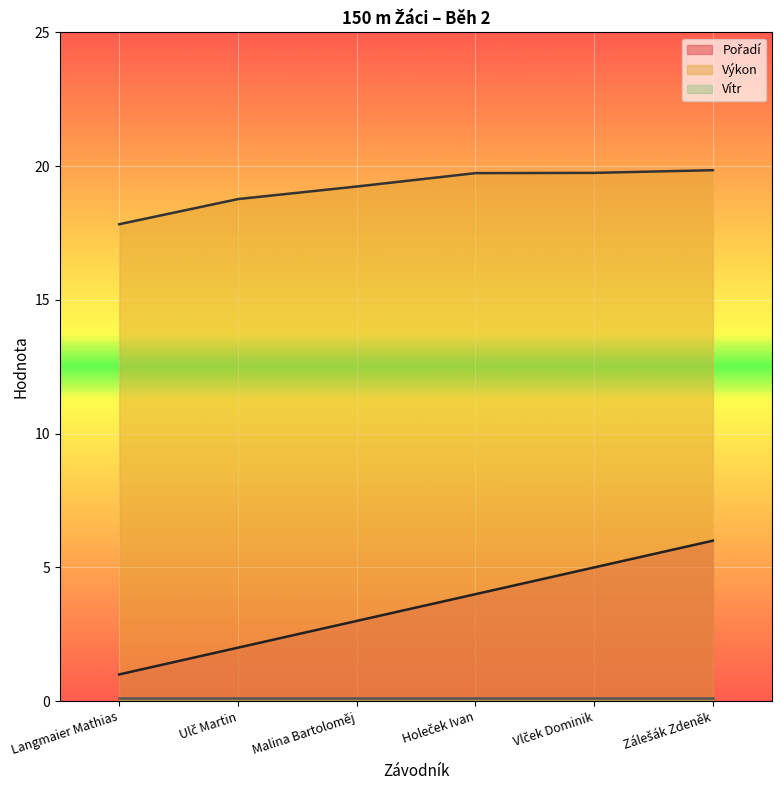

Which has a higher value, Vlček Dominik or Malina Bartoloměj?

Vlček Dominik